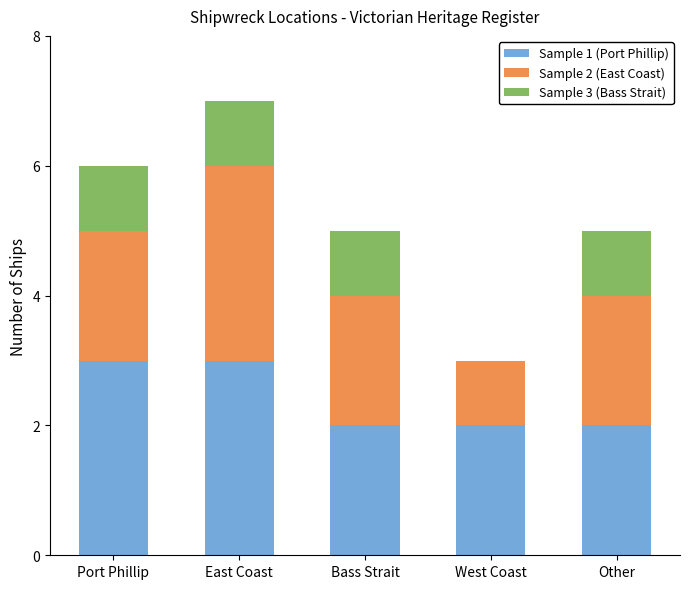

What are all the series names shown in the legend?

Sample 1 (Port Phillip), Sample 2 (East Coast), Sample 3 (Bass Strait)